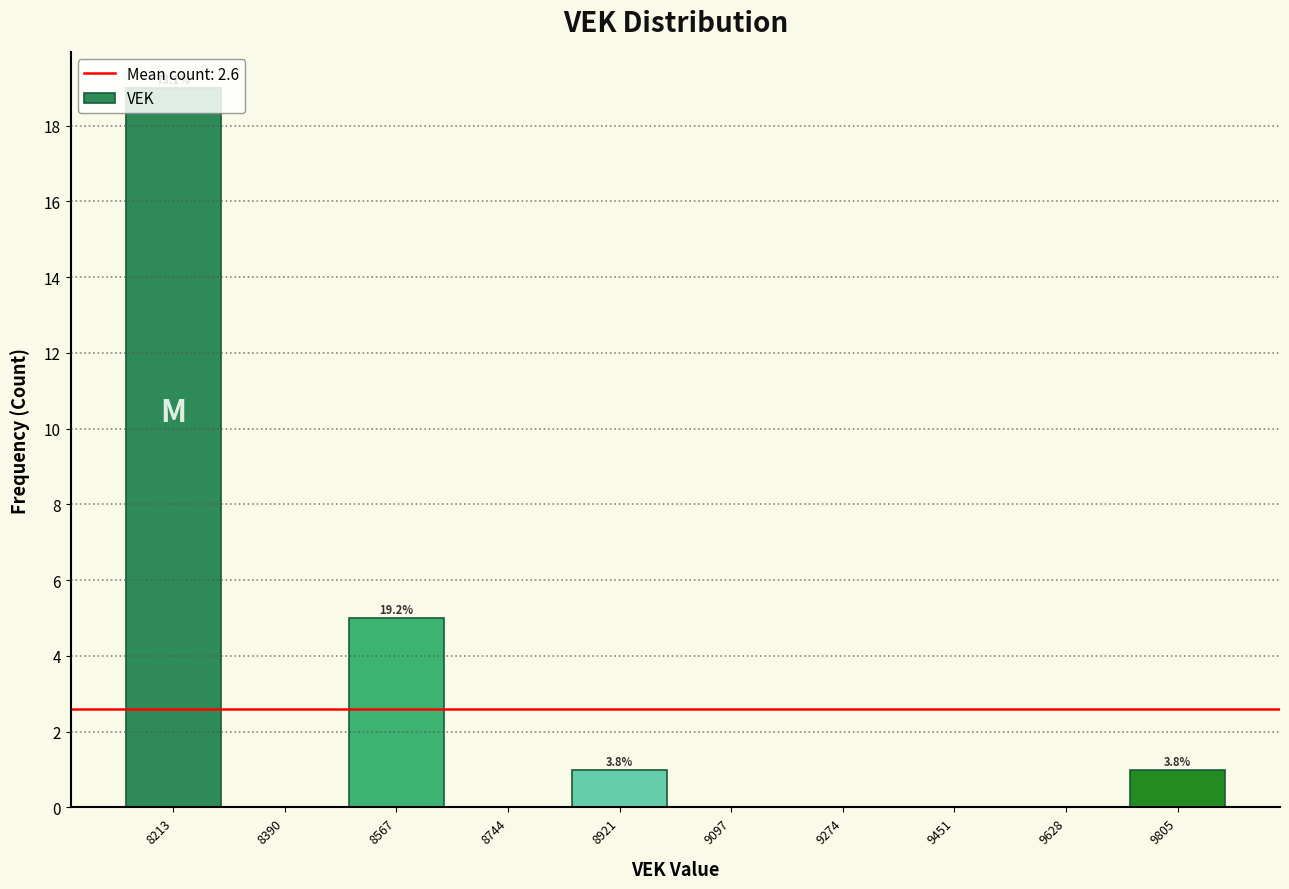

Which range on the x-axis has the tallest bar?

8120 to 8300